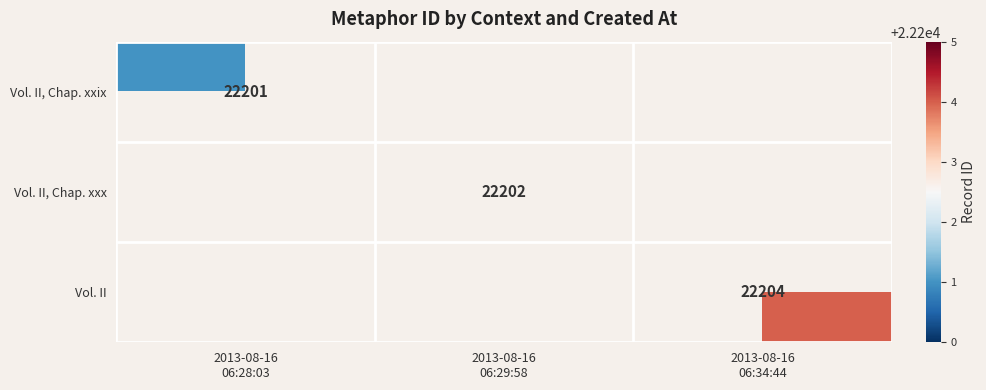

List the series in order of their overall mean, highest first.

Vol. II, Vol. II, Chap. xxx, Vol. II, Chap. xxix